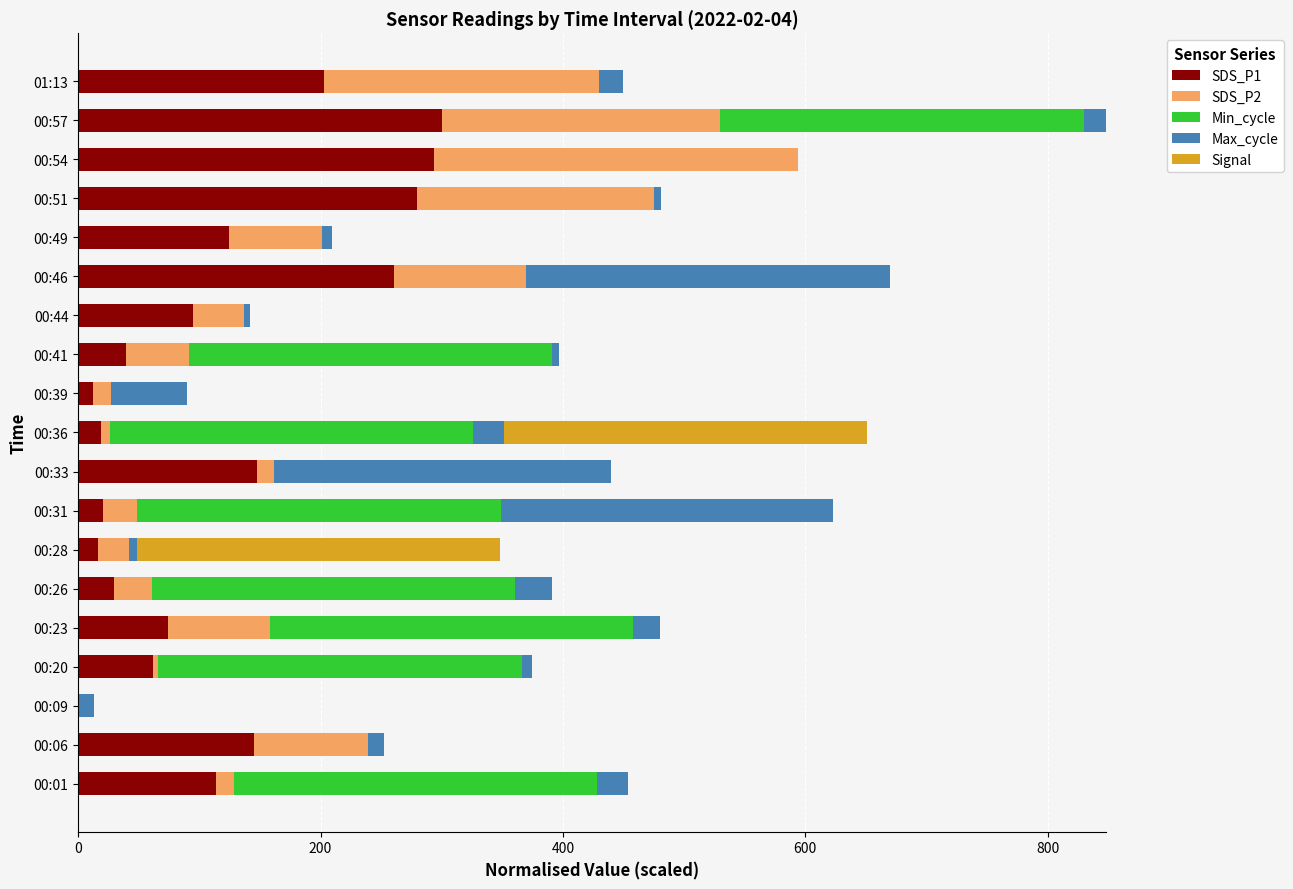

What is the highest value of the SDS_P1 series?

300.0